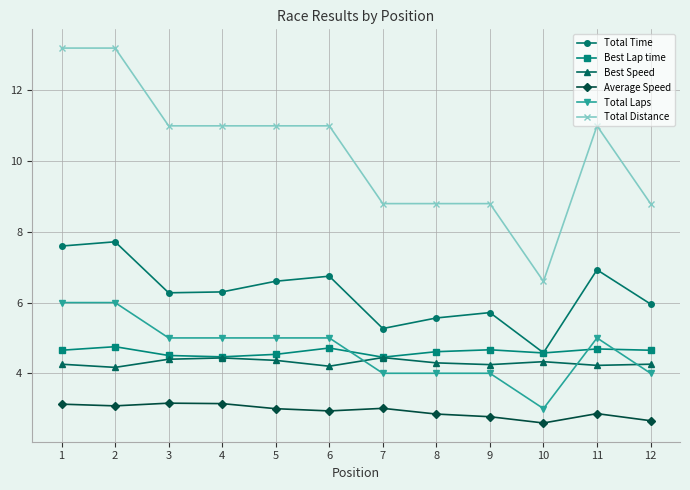

Is the value of Total Distance at 5 greater than the value of Best Lap time at 5?

Yes